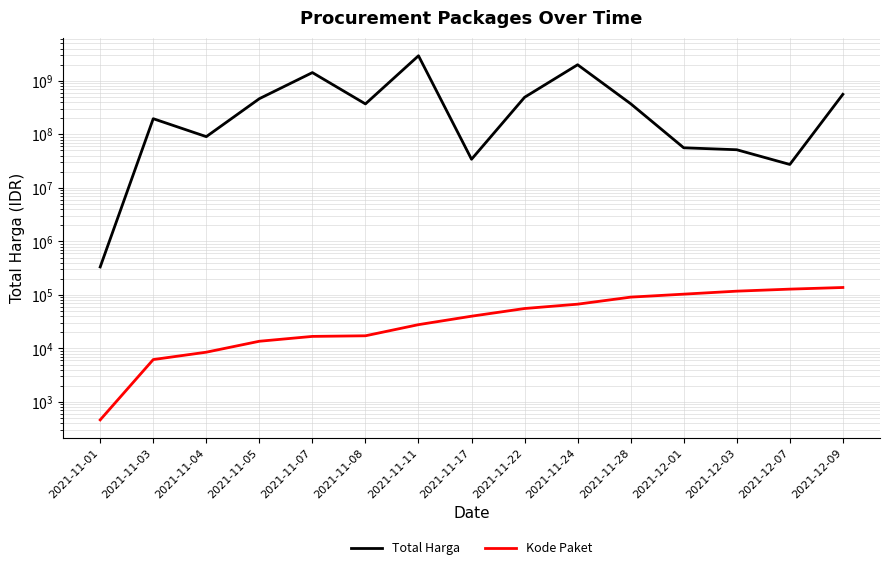

True or false: Kode Paket and Total Harga cross at least once.

False